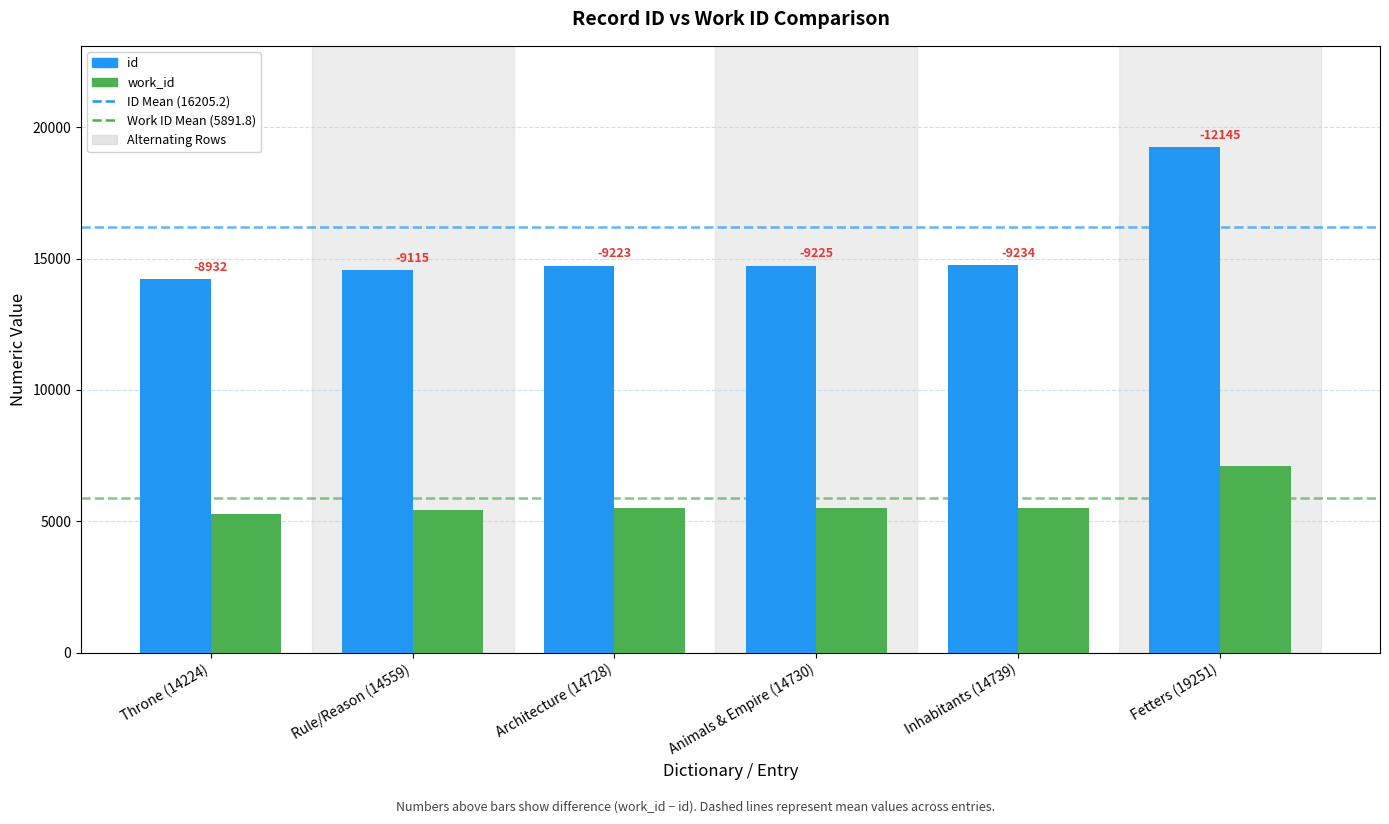

How many bars are there in total?

12